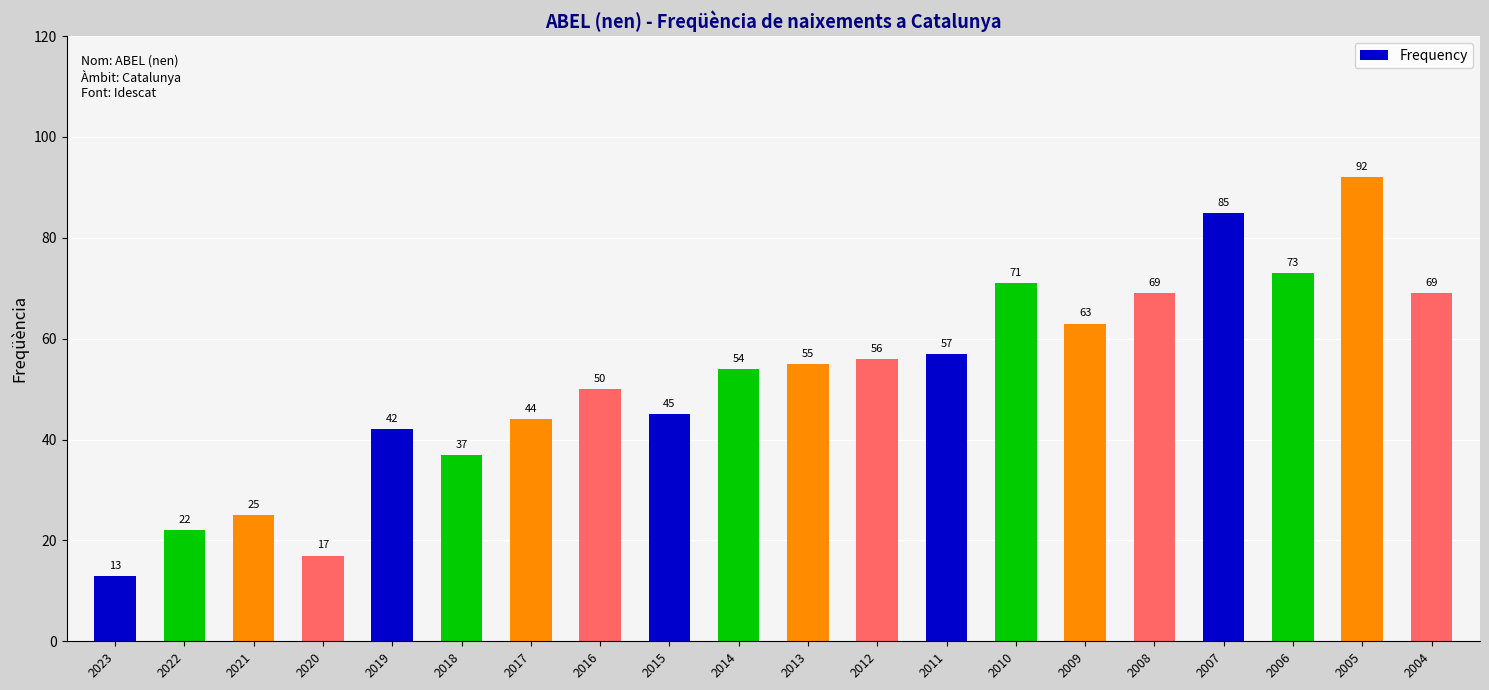

Is it true that the value at 2022 is 22?

True